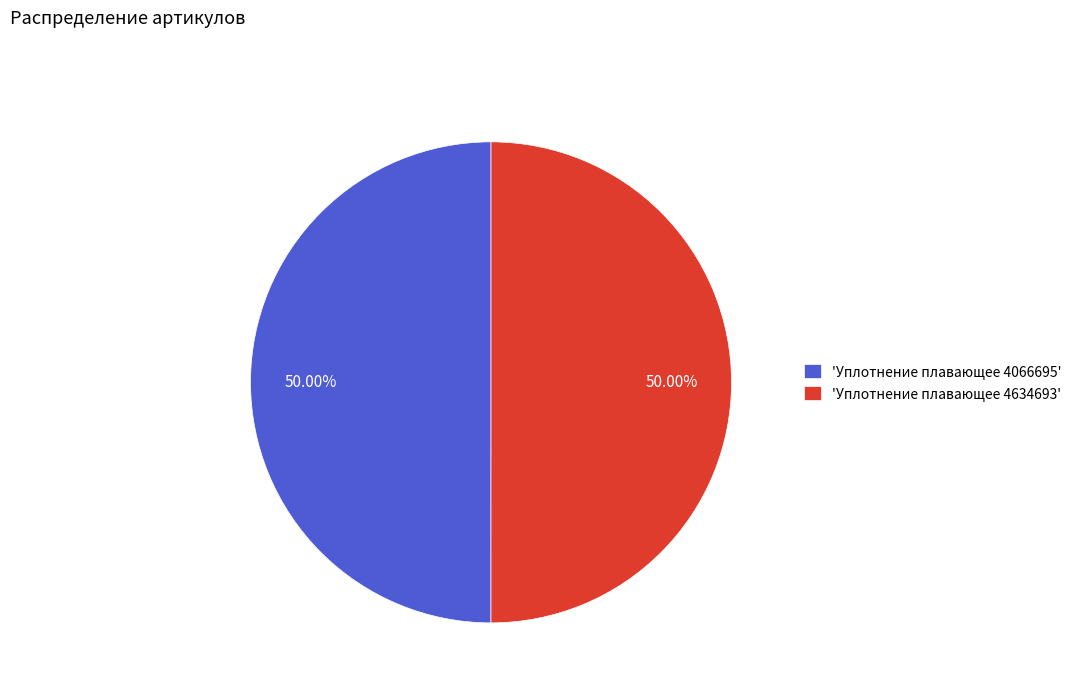

Combined, do 'Уплотнение плавающее 4634693' and 'Уплотнение плавающее 4066695' account for over 50%?

Yes